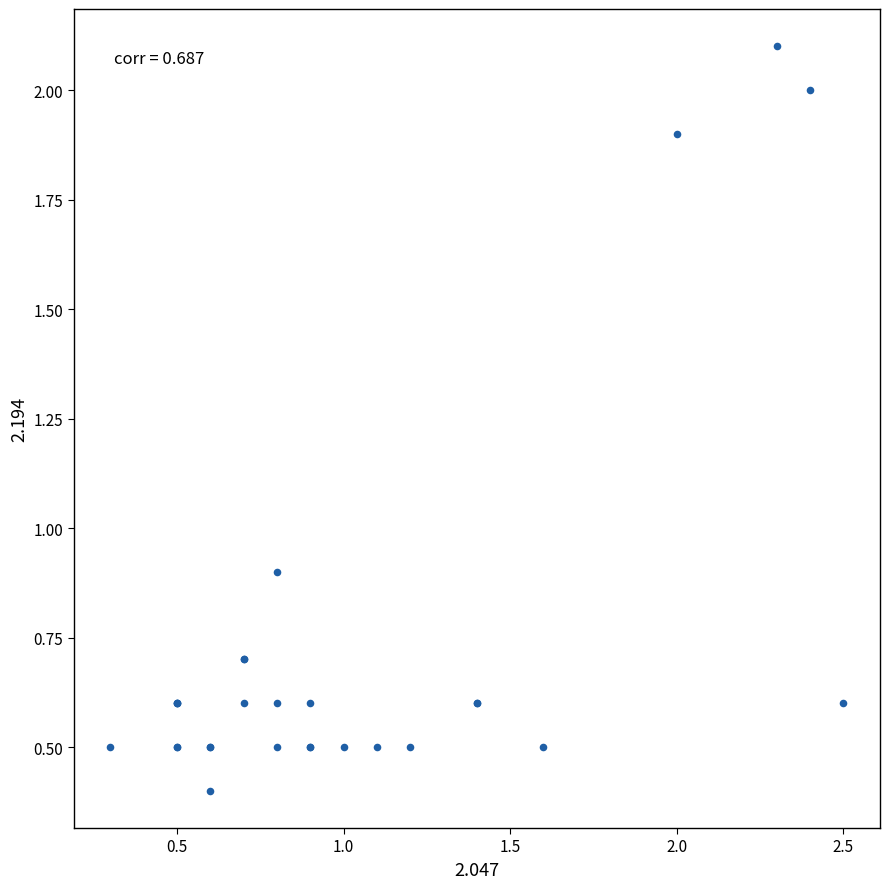

What Y value in the scatter plot is closest to 1?

0.9